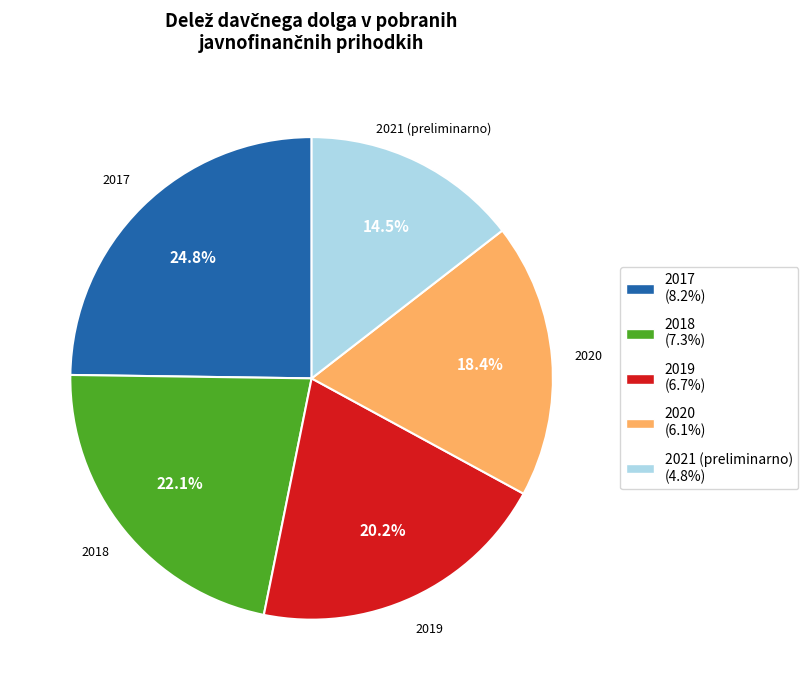

Which category has the biggest portion of the pie?

2017